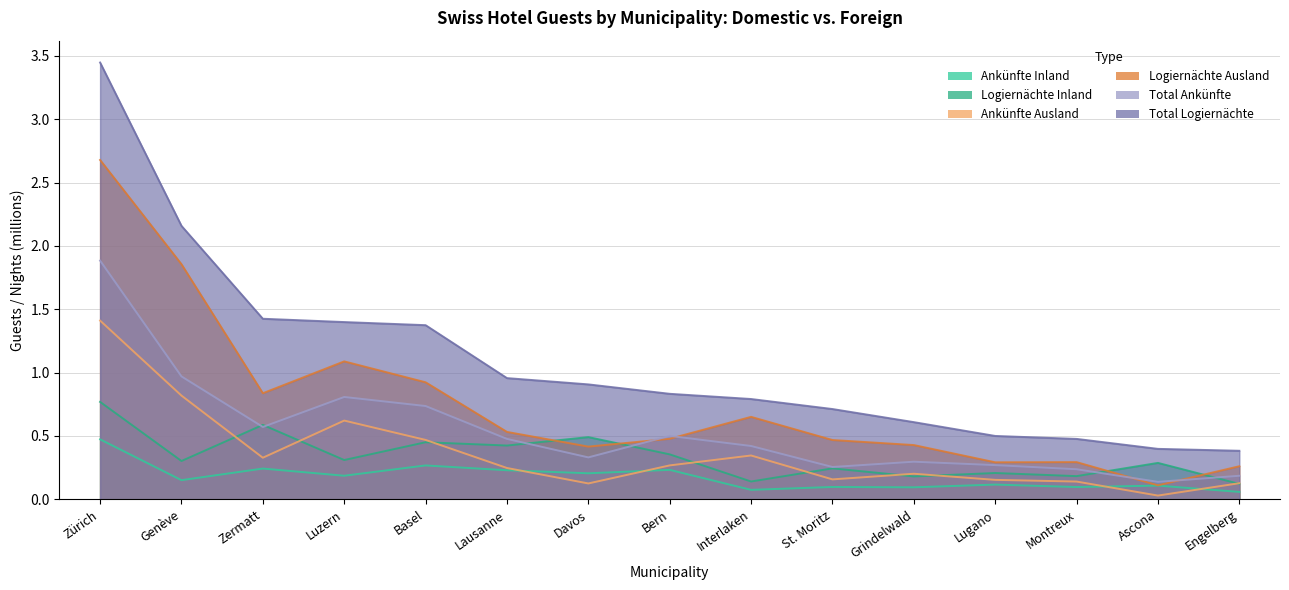

Which has a higher value, Zermatt or Bern?

Zermatt